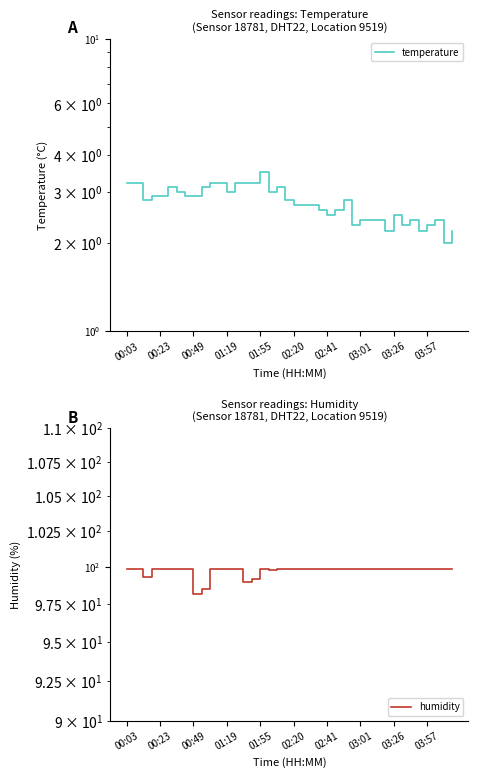

Rank the series by their average value, from highest to lowest.

humidity, temperature